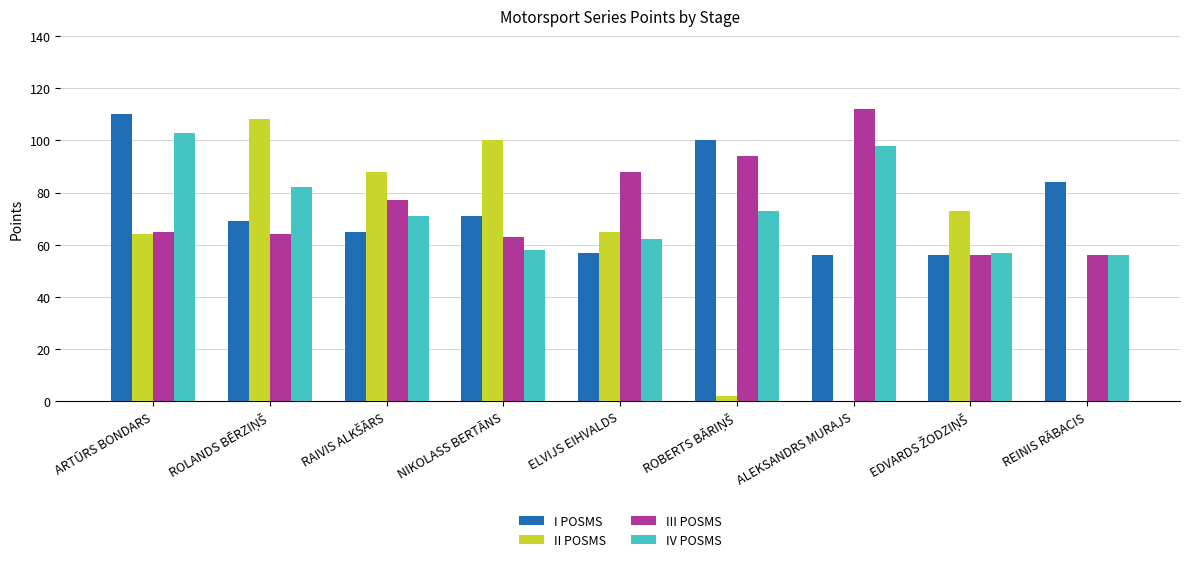

At which label does IV POSMS reach its peak?

ARTŪRS BONDARS